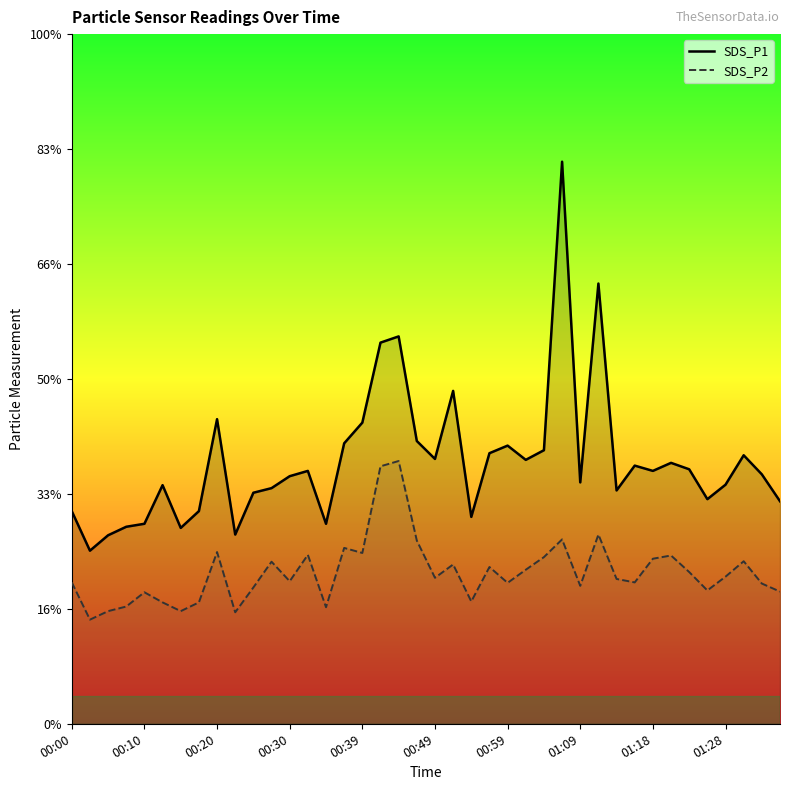

Which has a higher value, 11 or 28?

28